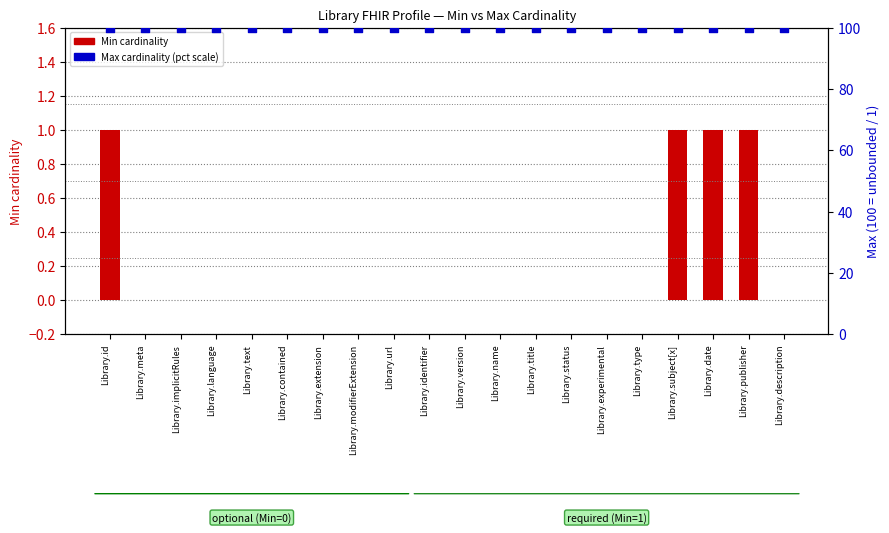

At which category is the sum across all series the highest?

Library.id